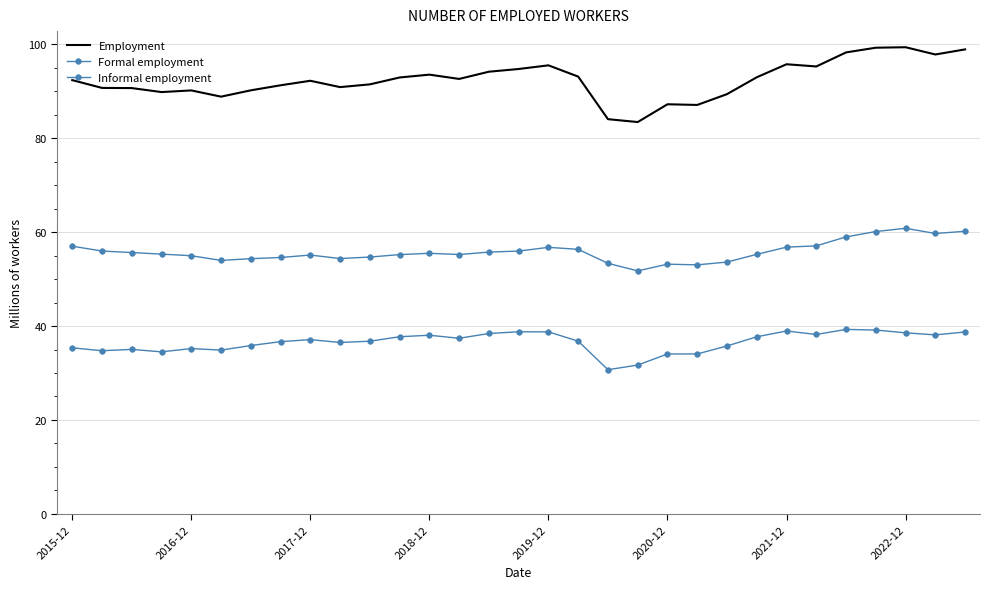

At how many categories does at least one series exceed 90?

24